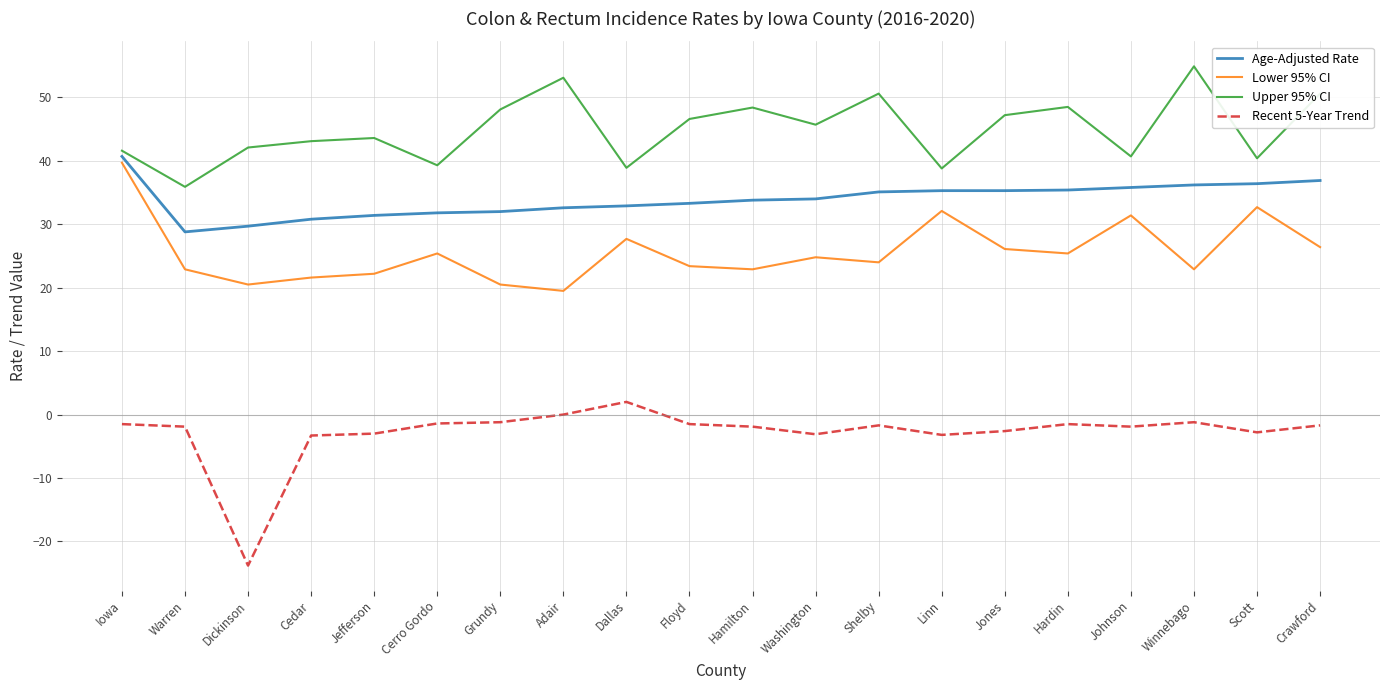

Is this an area chart (filled region under the line)?

No